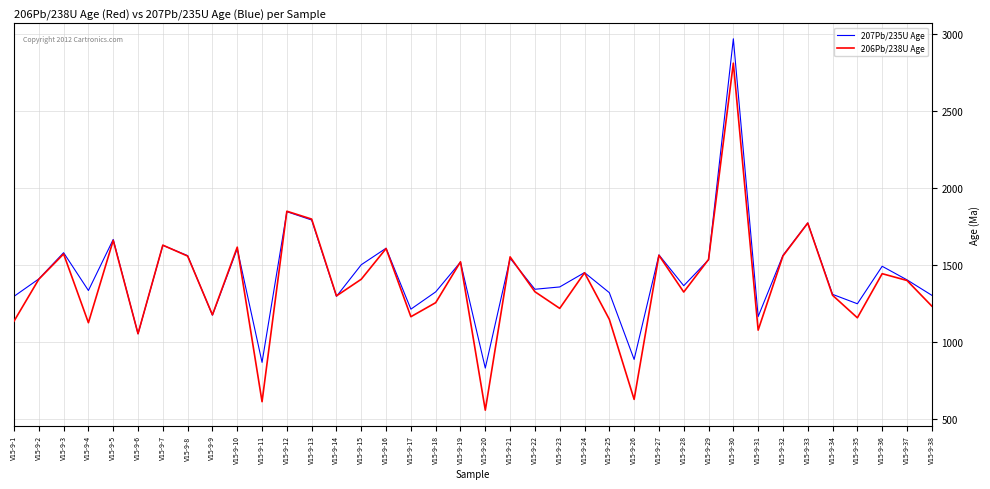

The 207Pb/235U Age series shows 1606 at V15-9-10. True or false?

True